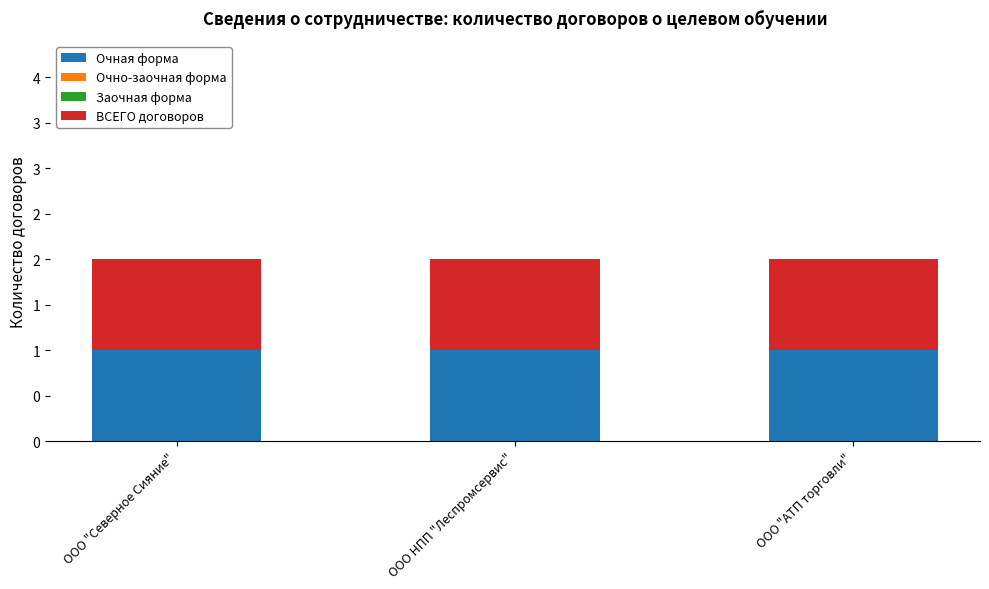

What are all the series names shown in the legend?

Очная форма, Очно-заочная форма, Заочная форма, ВСЕГО договоров